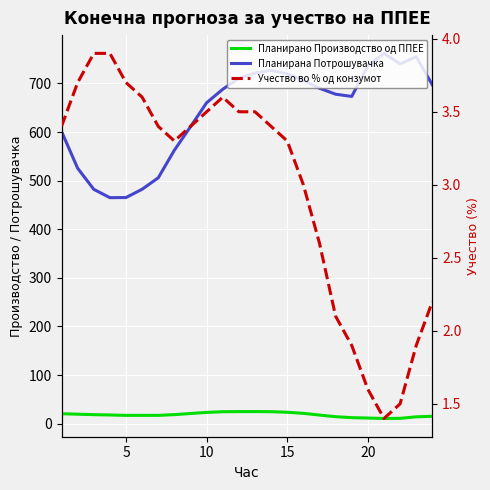

True or false: Планирана Потрошувачка and Учество во % од конзумот cross at least once.

False